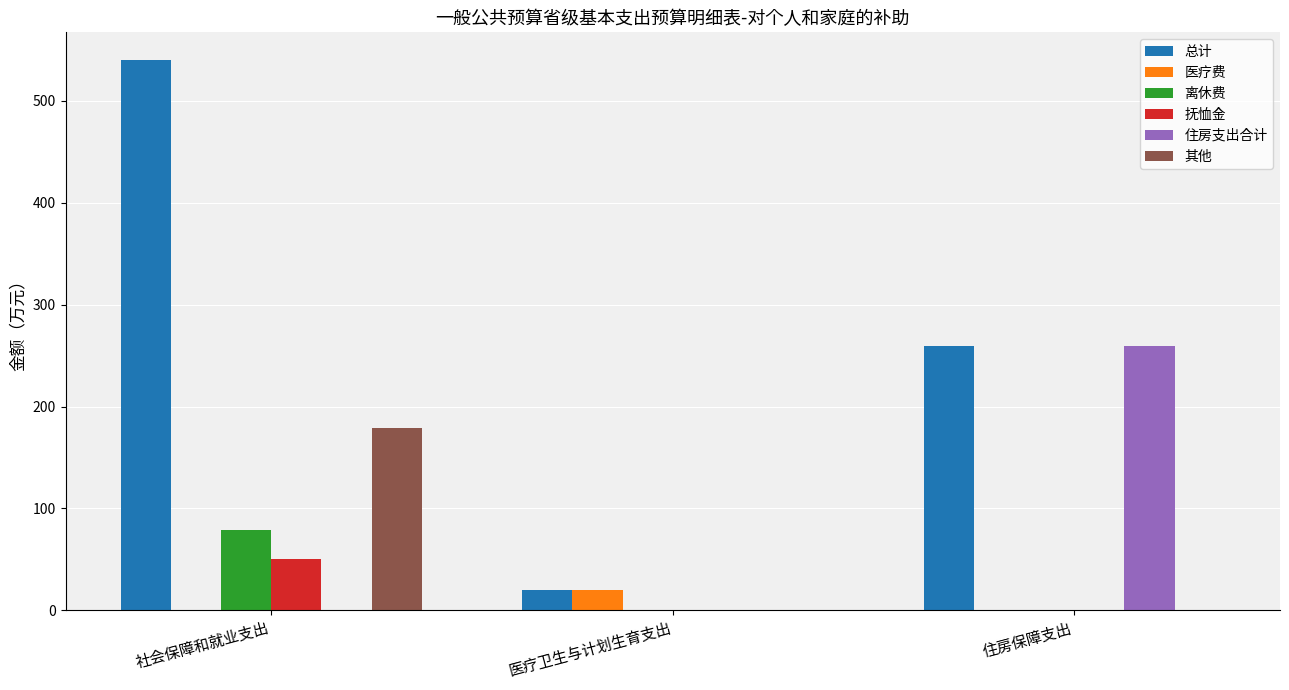

What is the spread (max minus min) of values at 住房保障支出?

259.0